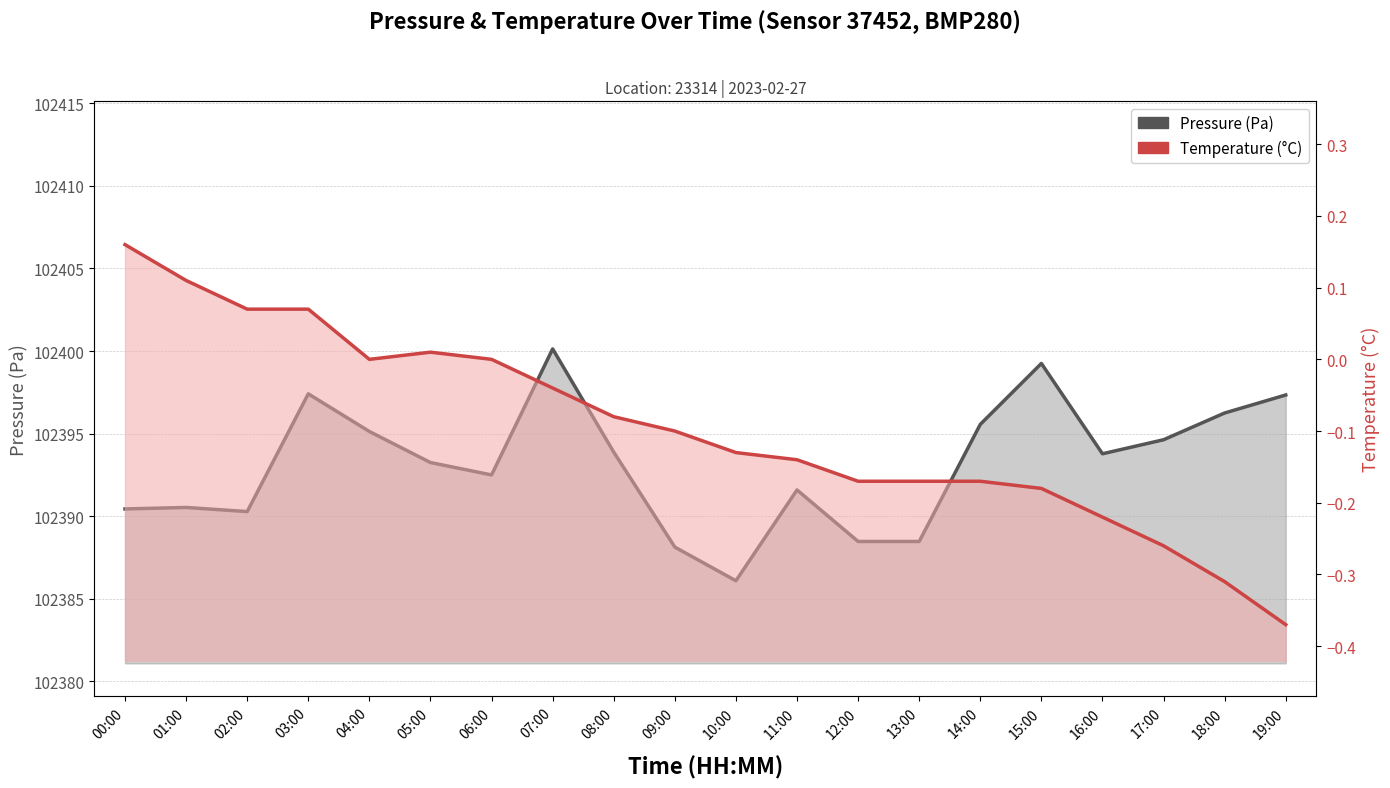

At which category is the sum across all series the highest?

07:00